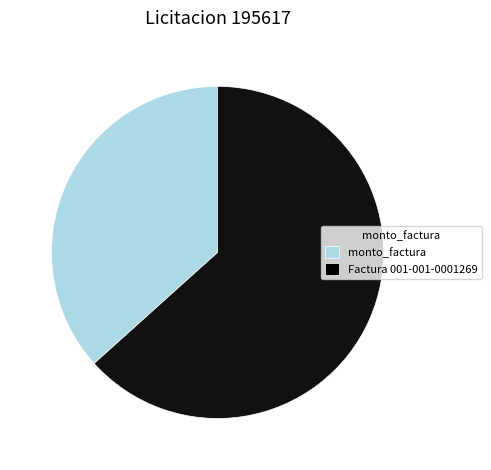

Which category has the biggest portion of the pie?

Factura 001-001-0001269